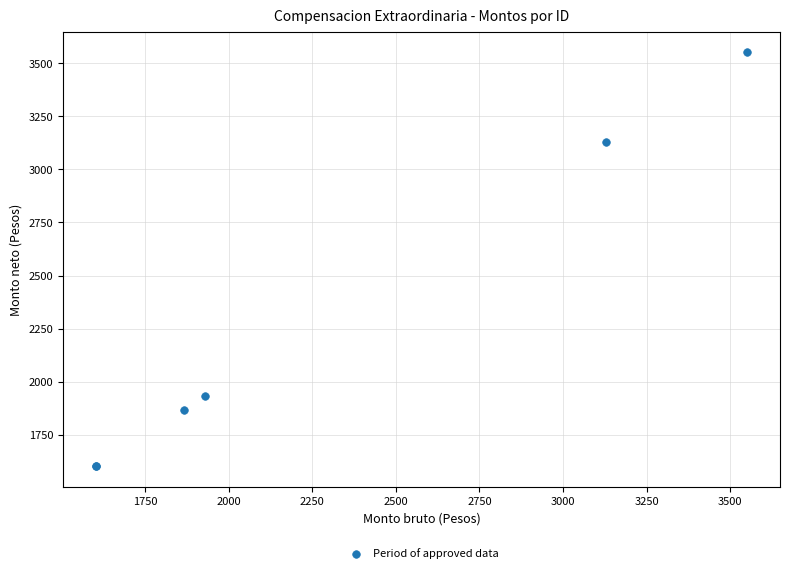

What Y value in the scatter plot is closest to 2576?

3129.1